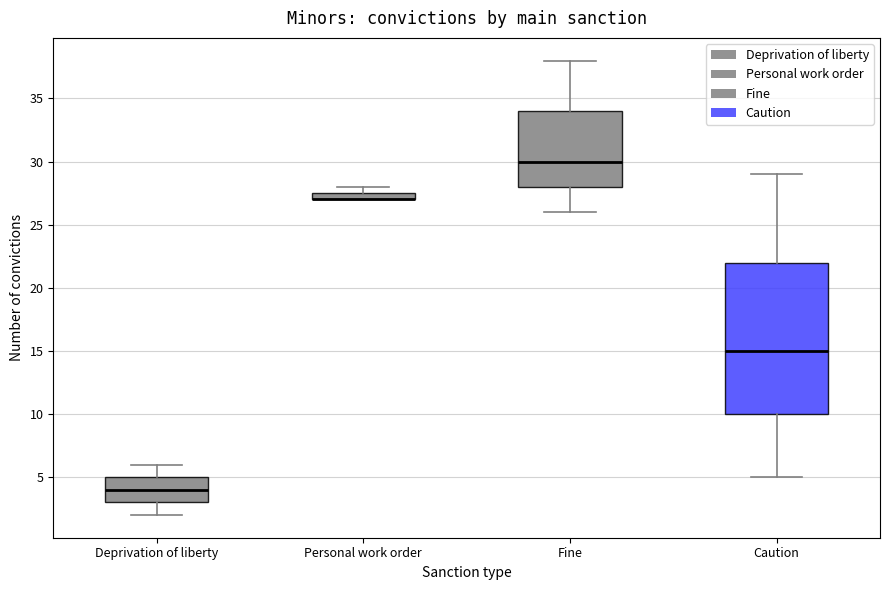

Comparing the boxes themselves (not the whiskers), which one is the tallest?

Caution